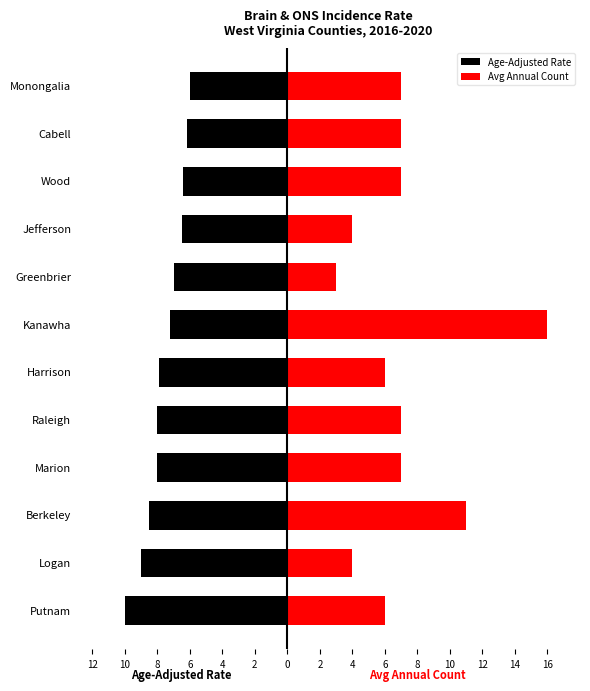

Which series has the widest spread of values?

Avg Annual Count